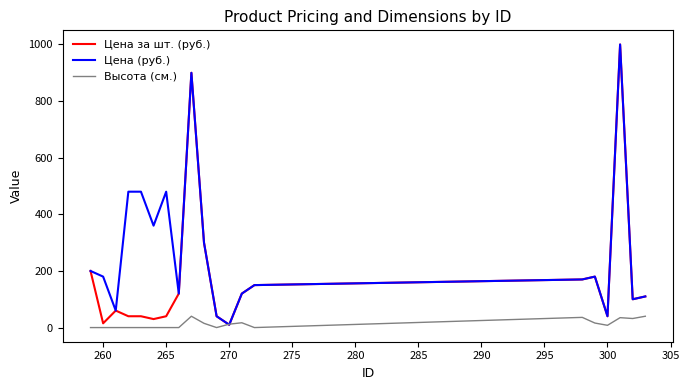

List the series in order of their overall mean, lowest first.

Высота (см.), Цена за шт. (руб.), Цена (руб.)